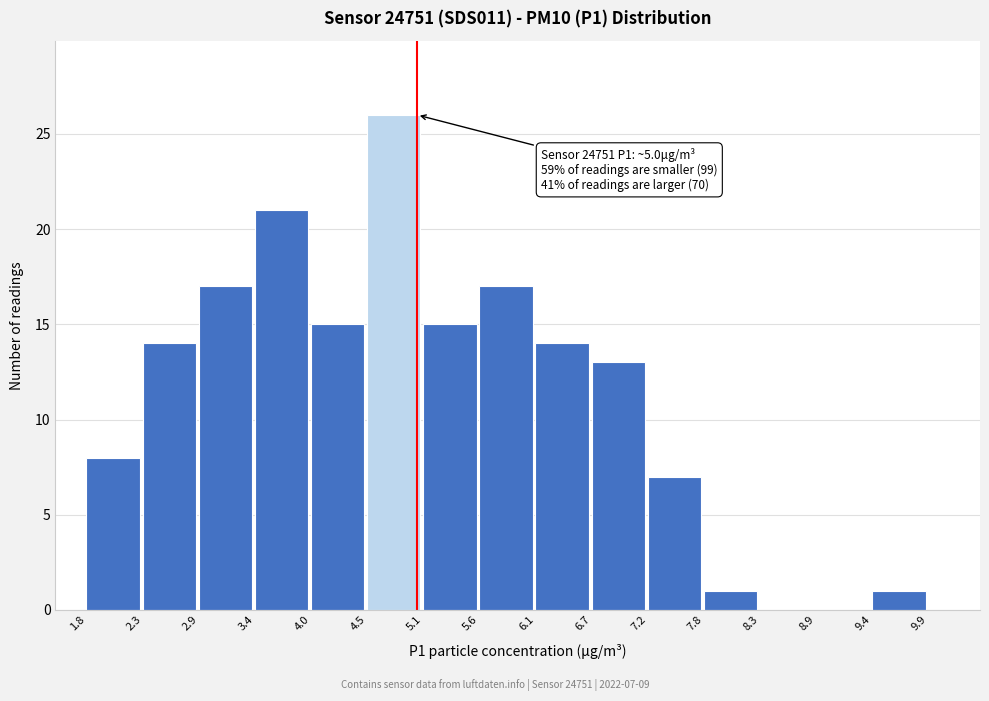

Which range on the x-axis has the tallest bar?

4.5 to 5.1